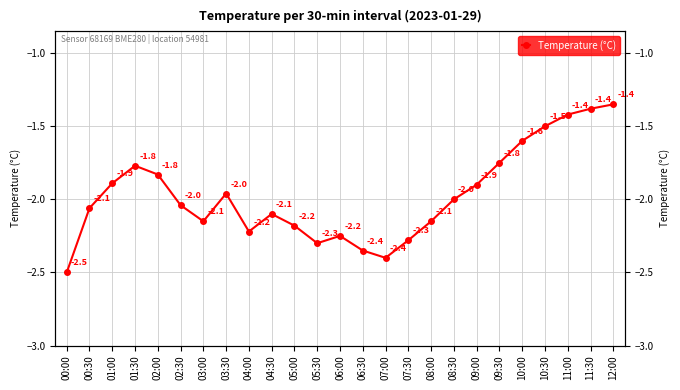

Which category has the lowest value across all series?

00:00